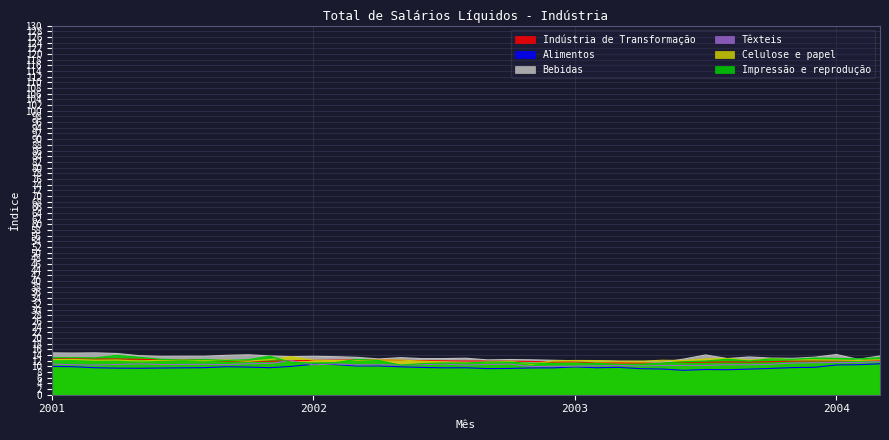

How many lines are shown in the chart?

6